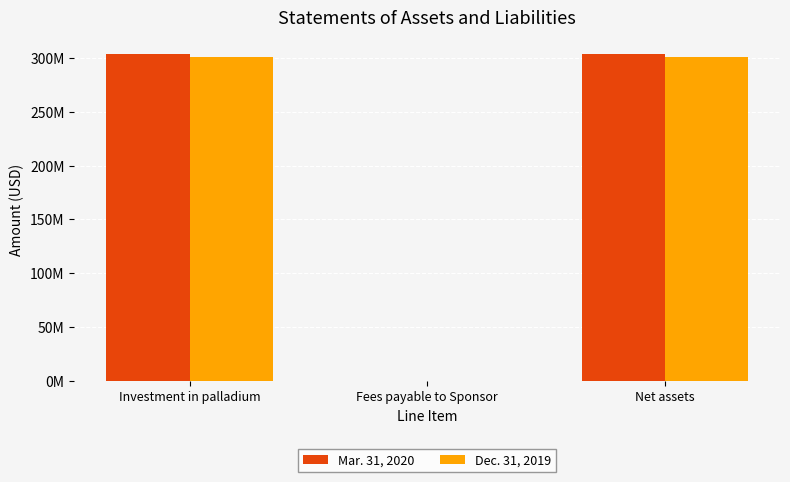

Between Investment in palladium and Net assets, which series saw the biggest shift?

Mar. 31, 2020